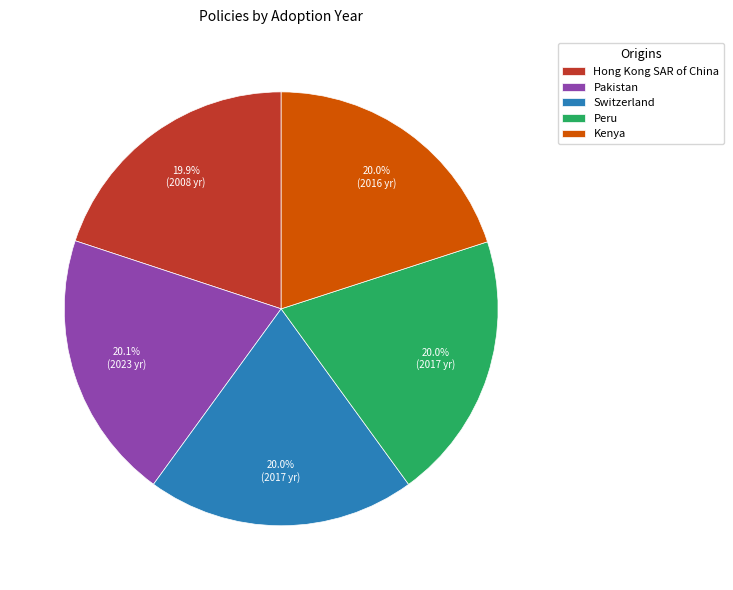

What portion of the pie excludes Hong Kong SAR of China?

80.1%